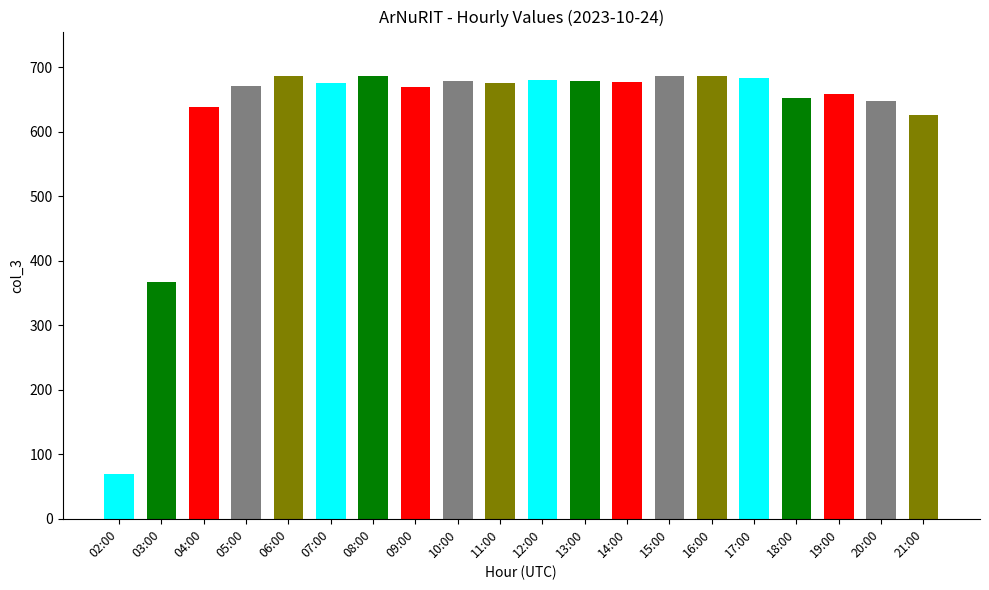

Which label corresponds to the smallest value in the chart?

02:00